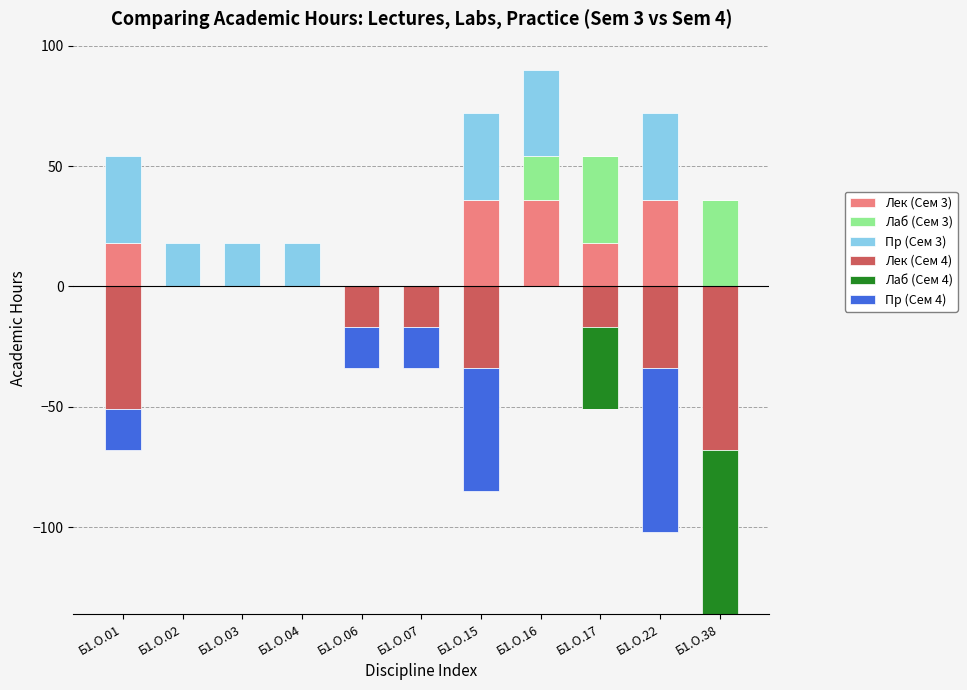

At how many categories does at least one series exceed -59?

11